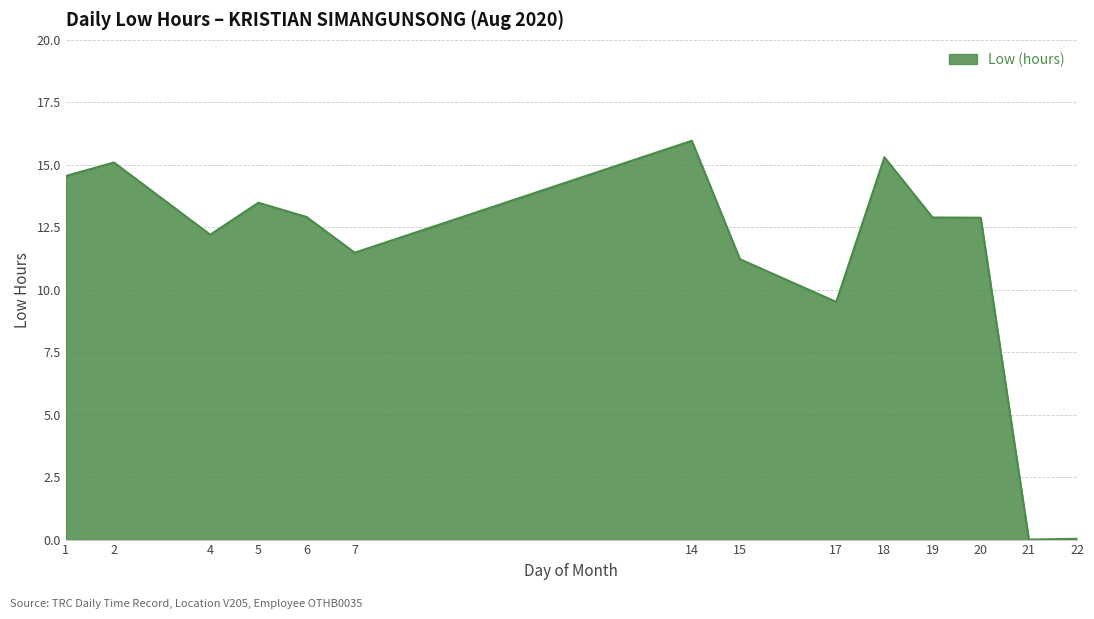

Count the number of data series in this chart.

1